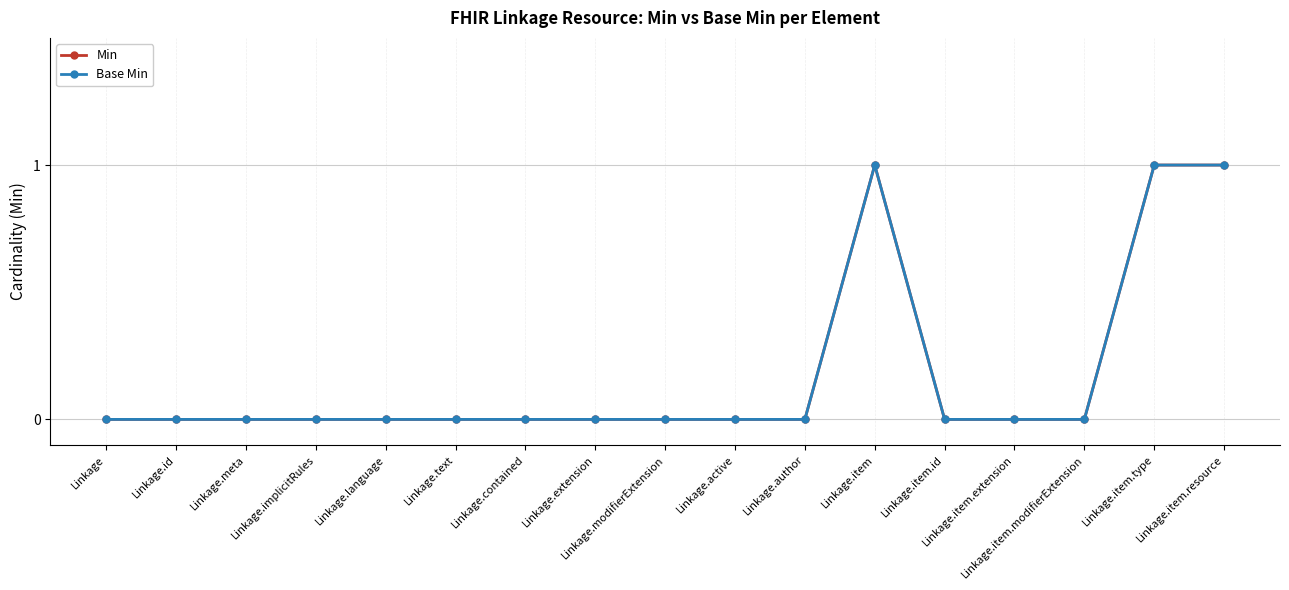

Does the chart have visible grid lines?

Yes